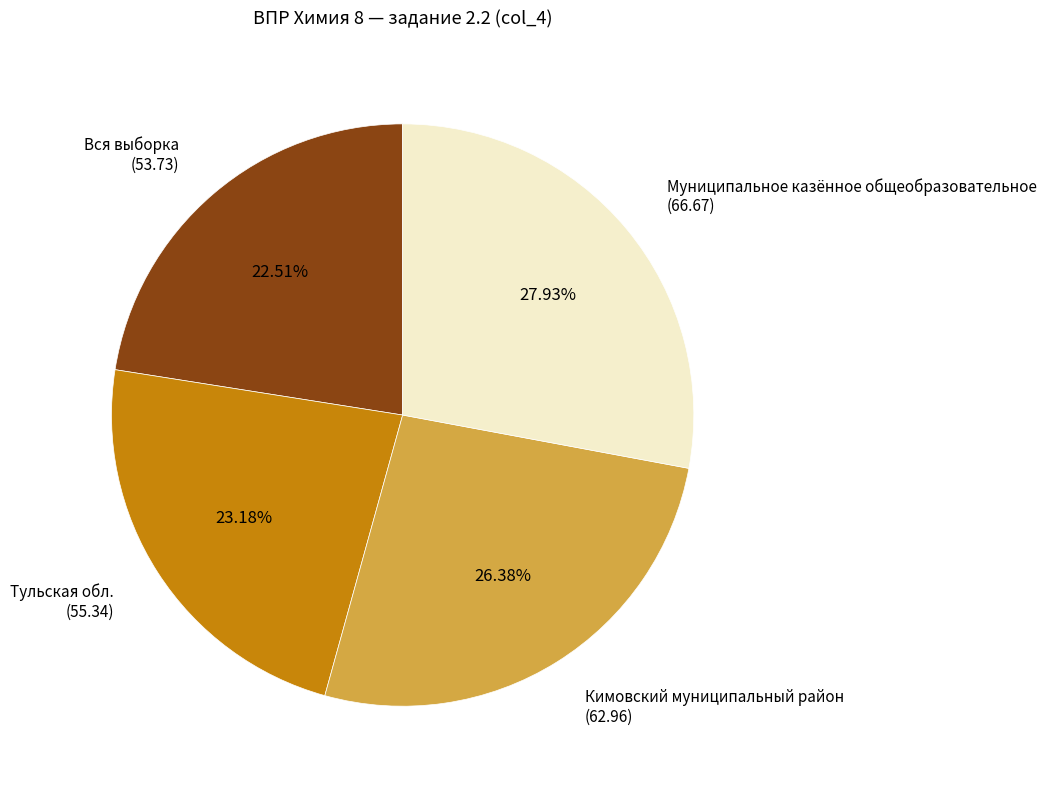

To the nearest percent, what is the difference between the largest and smallest slice percentages?

5%